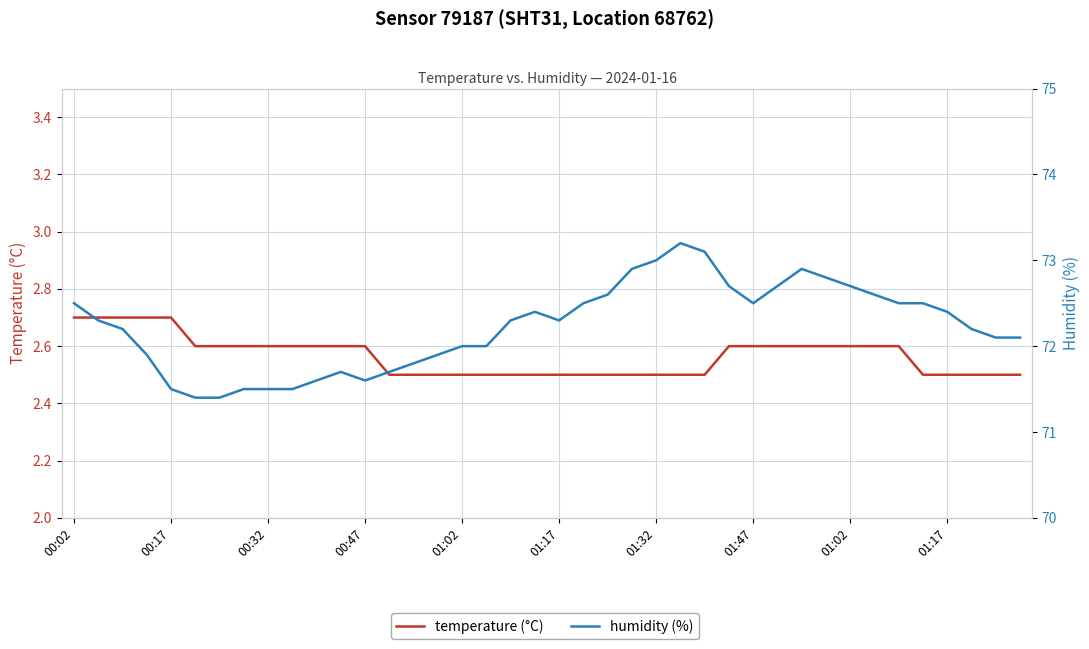

The value of temperature at 33 is 2.6. True or false?

True